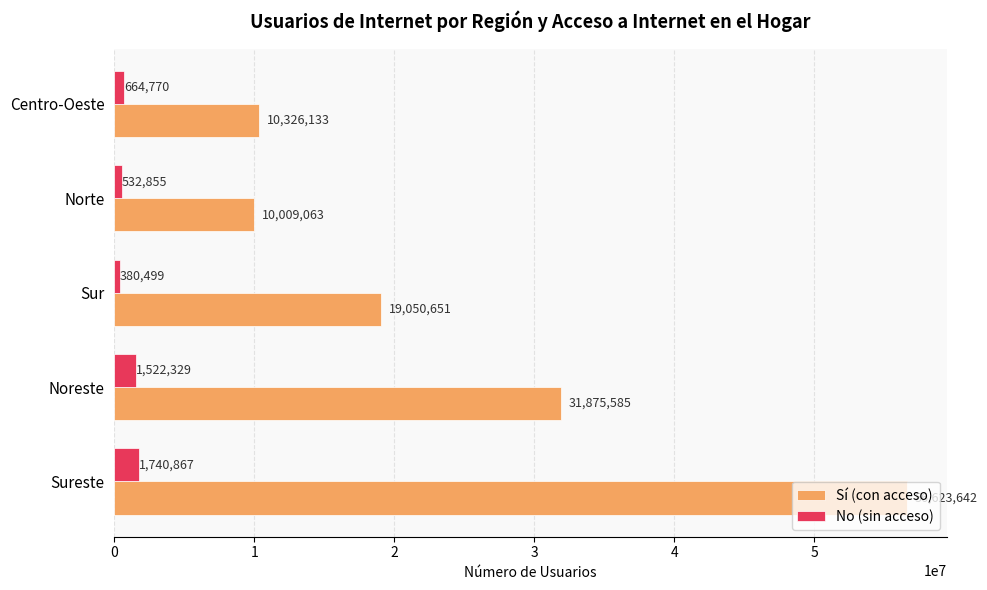

How many data points in No (sin acceso) are less than 664770?

2